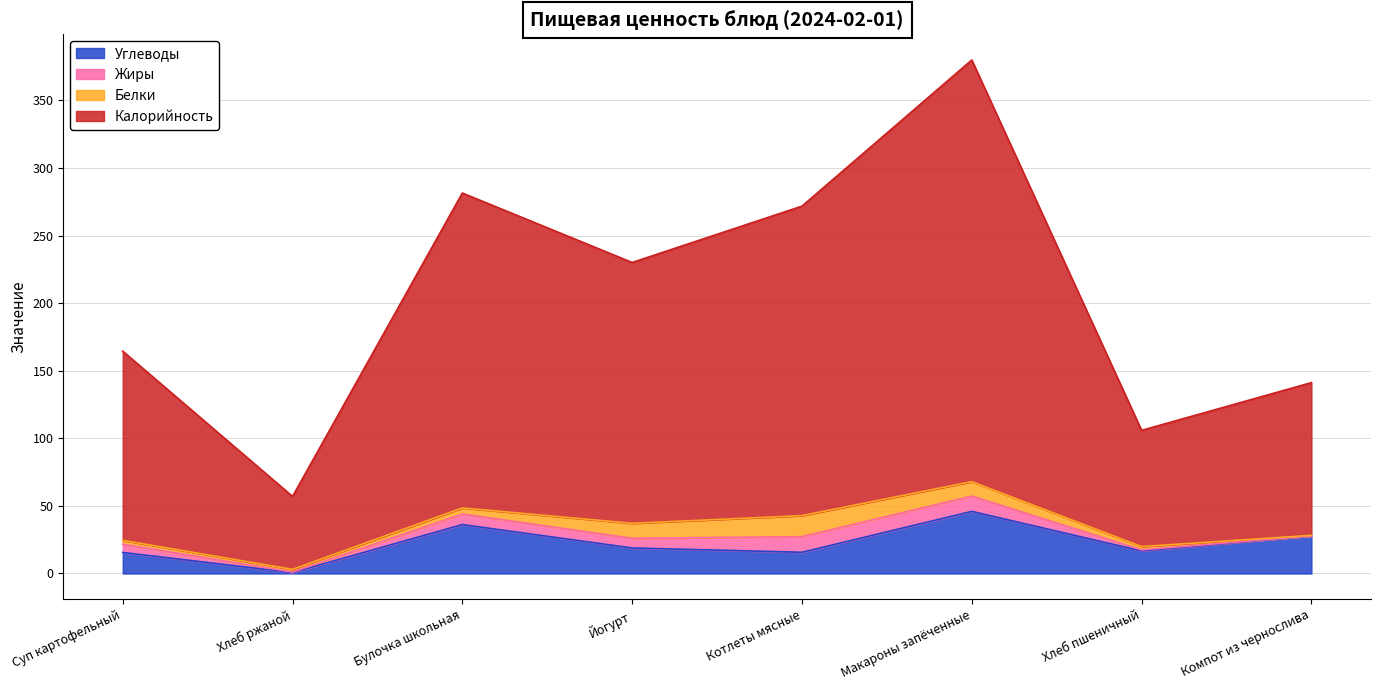

Which series changed the most between Булочка школьная and Хлеб пшеничный?

Калорийность